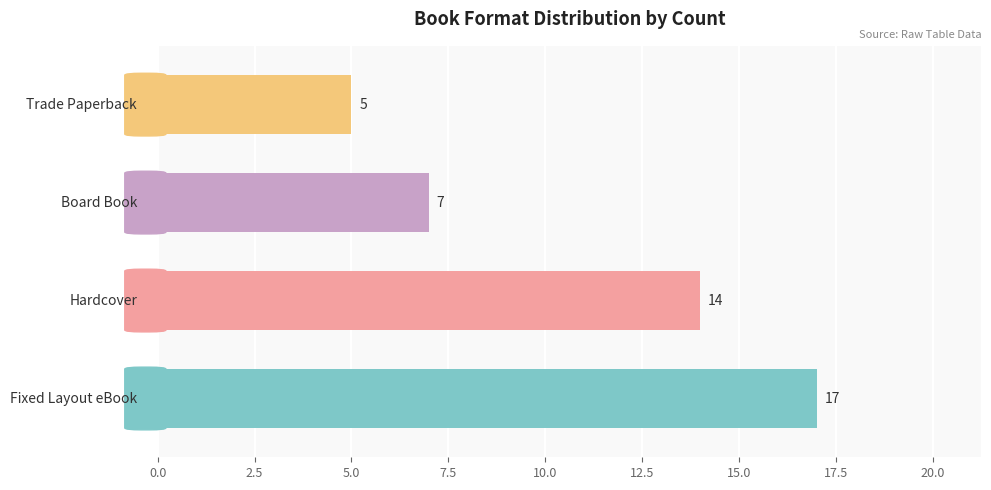

What is the difference between the maximum and second lowest values?

10